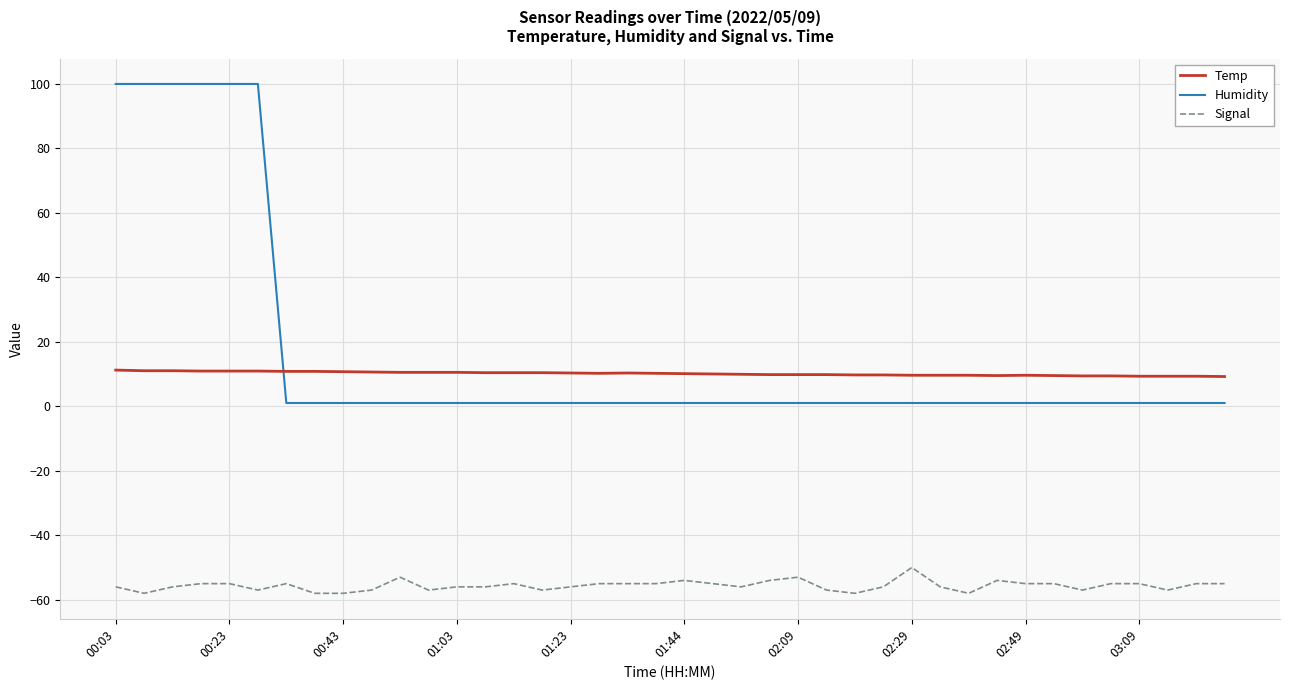

True or false: Signal and Temp cross at least once.

False